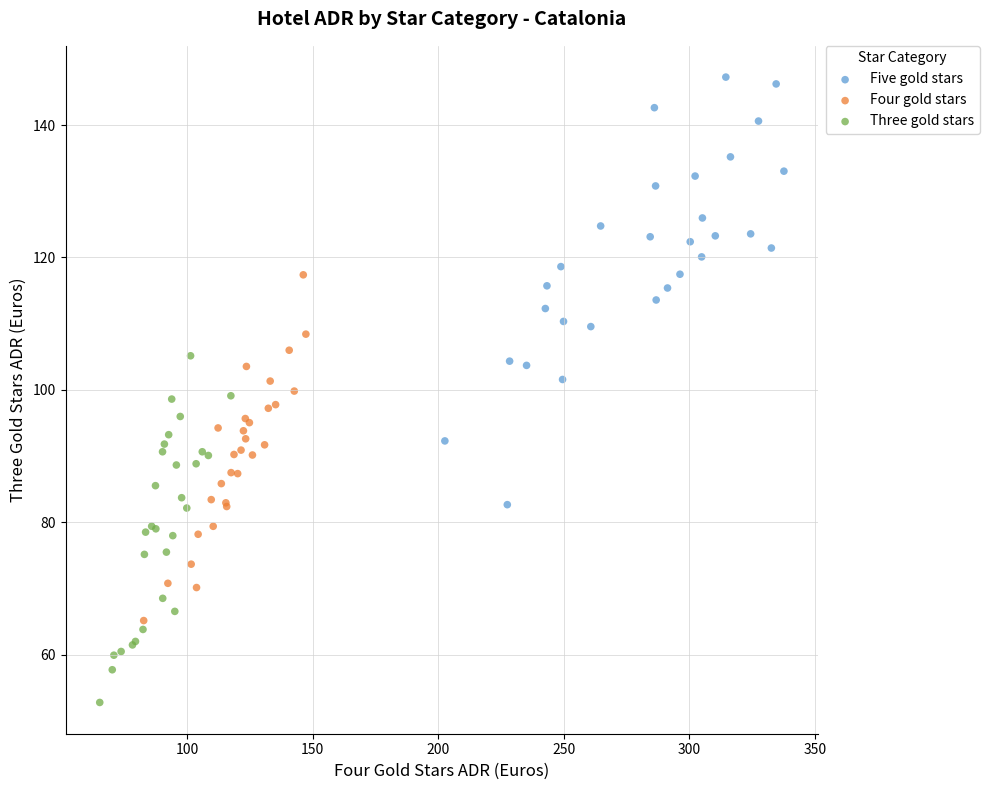

What are all the series names shown in the legend?

Five gold stars, Four gold stars, Three gold stars